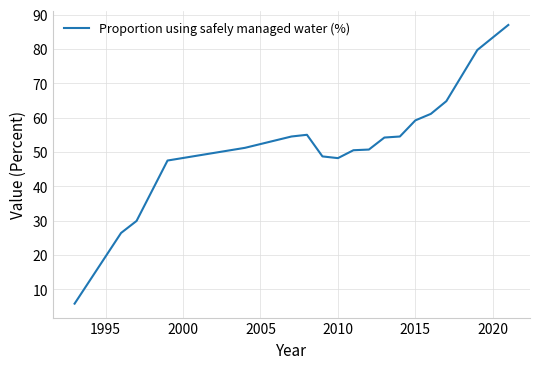

What is the difference between the maximum and minimum values?

81.2